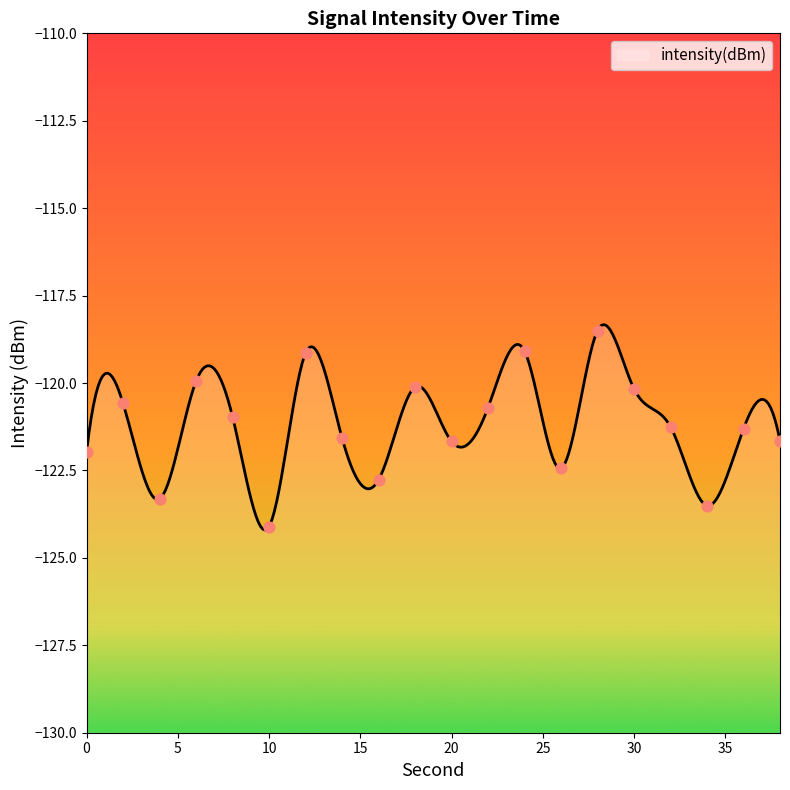

What is the change in value from 2 to 8?

-0.4